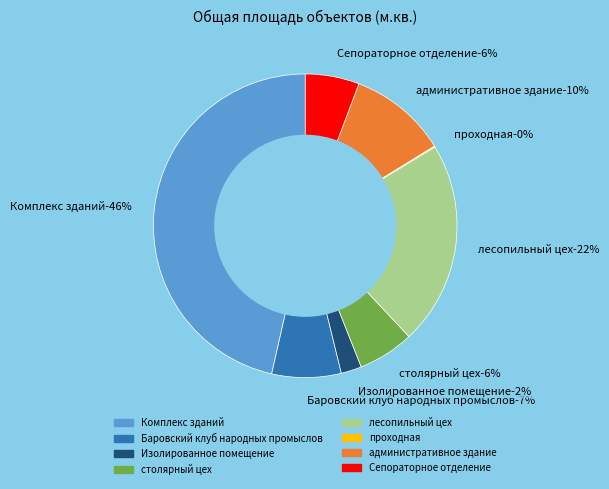

Rank the categories by value from highest to lowest.

Комплекс зданий, лесопильный цех, административное здание, Баровский клуб народных промыслов, столярный цех, Сепораторное отделение, Изолированное помещение, проходная